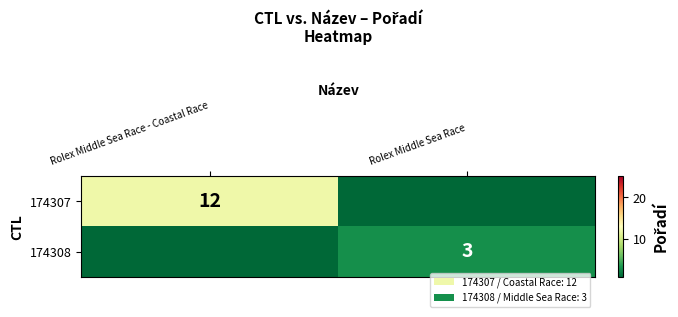

Is it true that 174307 equals 16 at Rolex Middle Sea Race - Coastal Race?

False